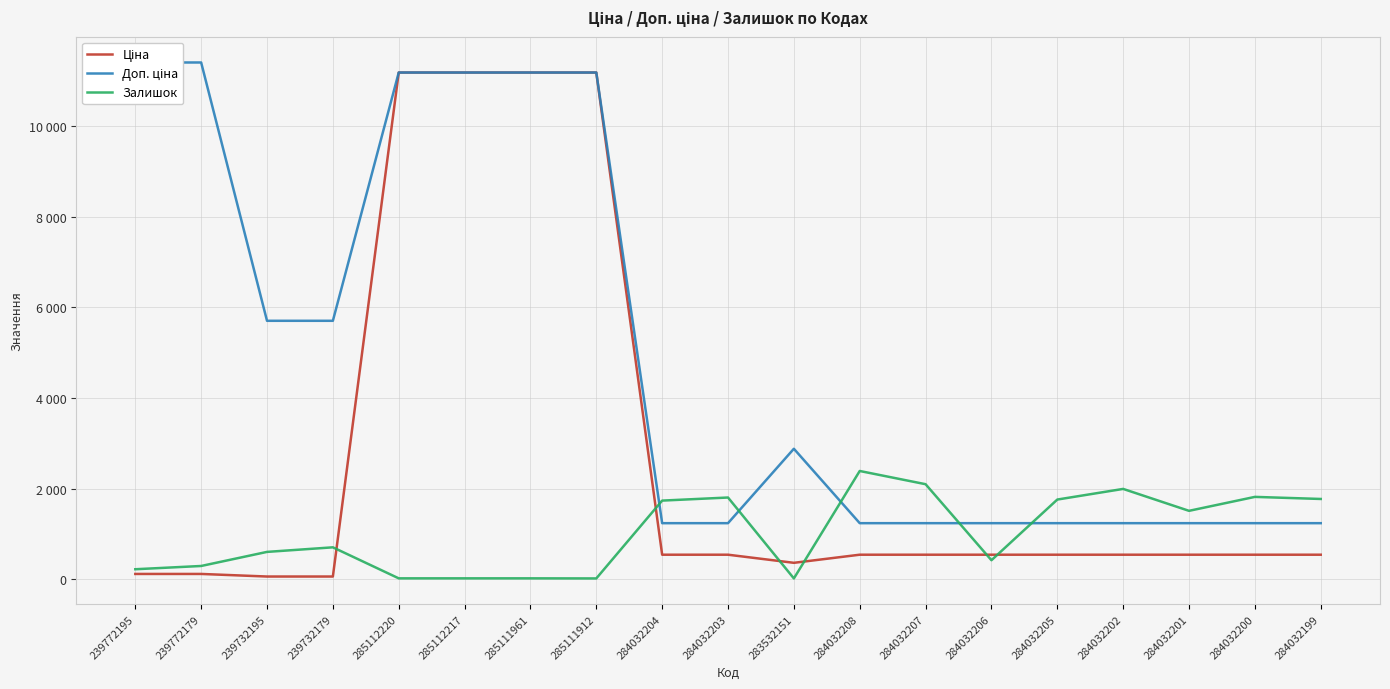

What is the label of the 2nd point from the right?

284032200